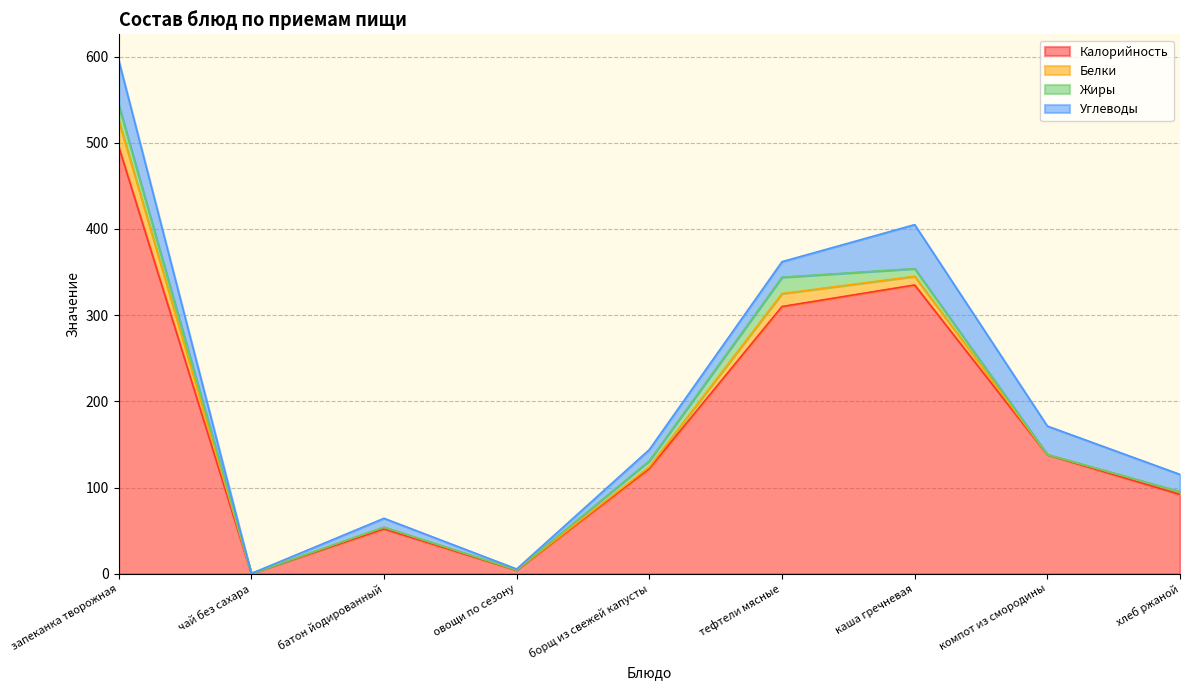

What is the difference between the highest and lowest values at овощи по сезону?

3.9